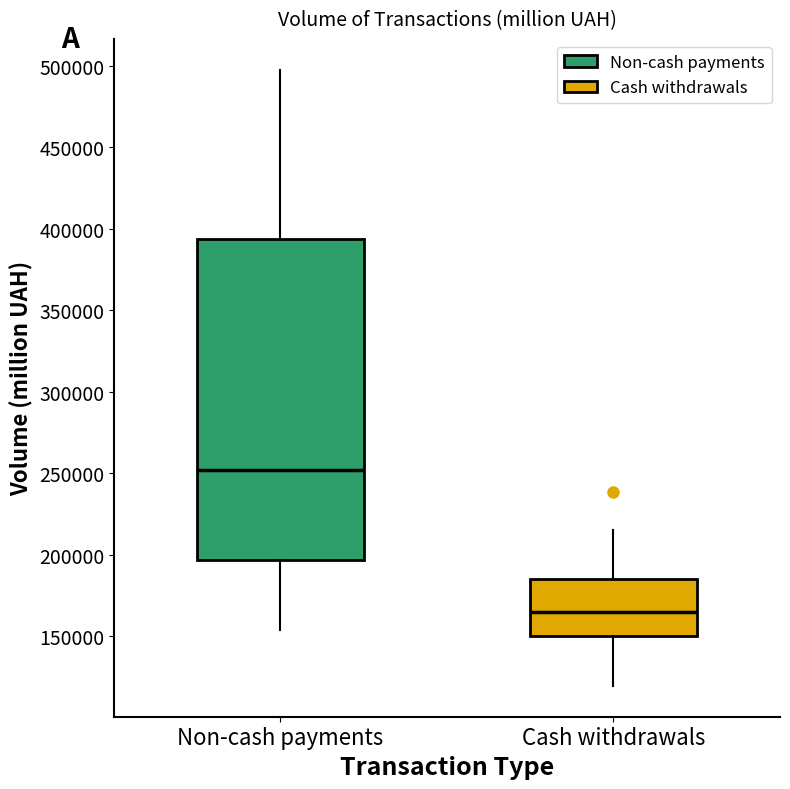

Reading left to right, read every box against the y-axis: the position of its median line, the range the box covers, and the ends of its whiskers. The values are not printed on the chart, so give them approximately, as read against the axis.

Non-cash payments: median 250000, box 195000 to 395000, whiskers 155000 to 500000
Cash withdrawals: median 165000, box 150000 to 185000, whiskers 120000 to 215000